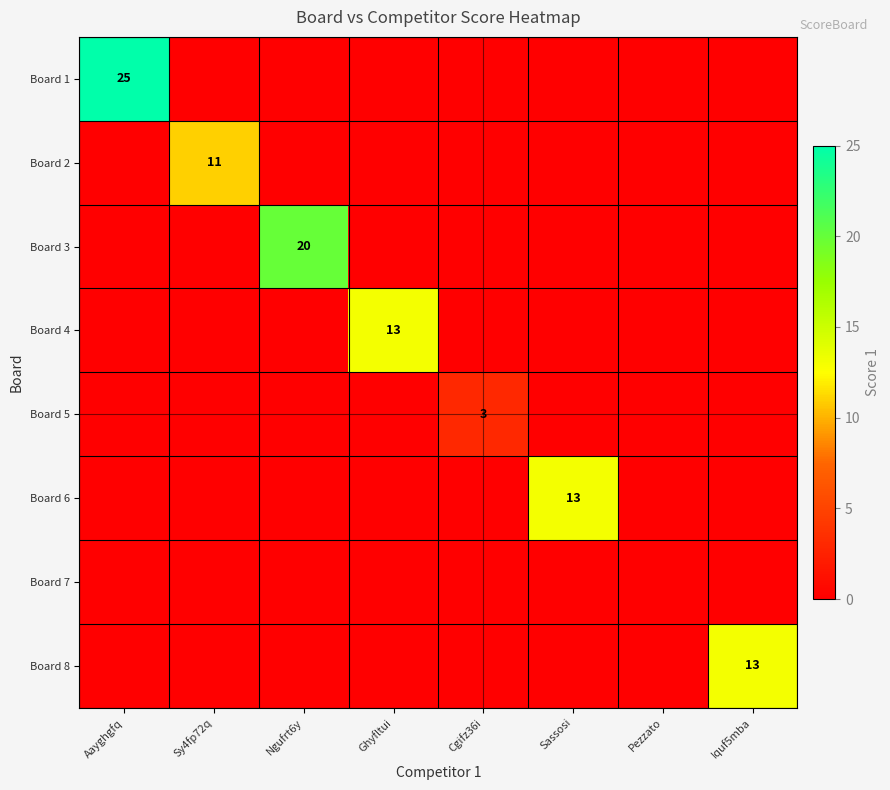

Is it true that Board 2 equals 11 at Sy4fp72q?

True